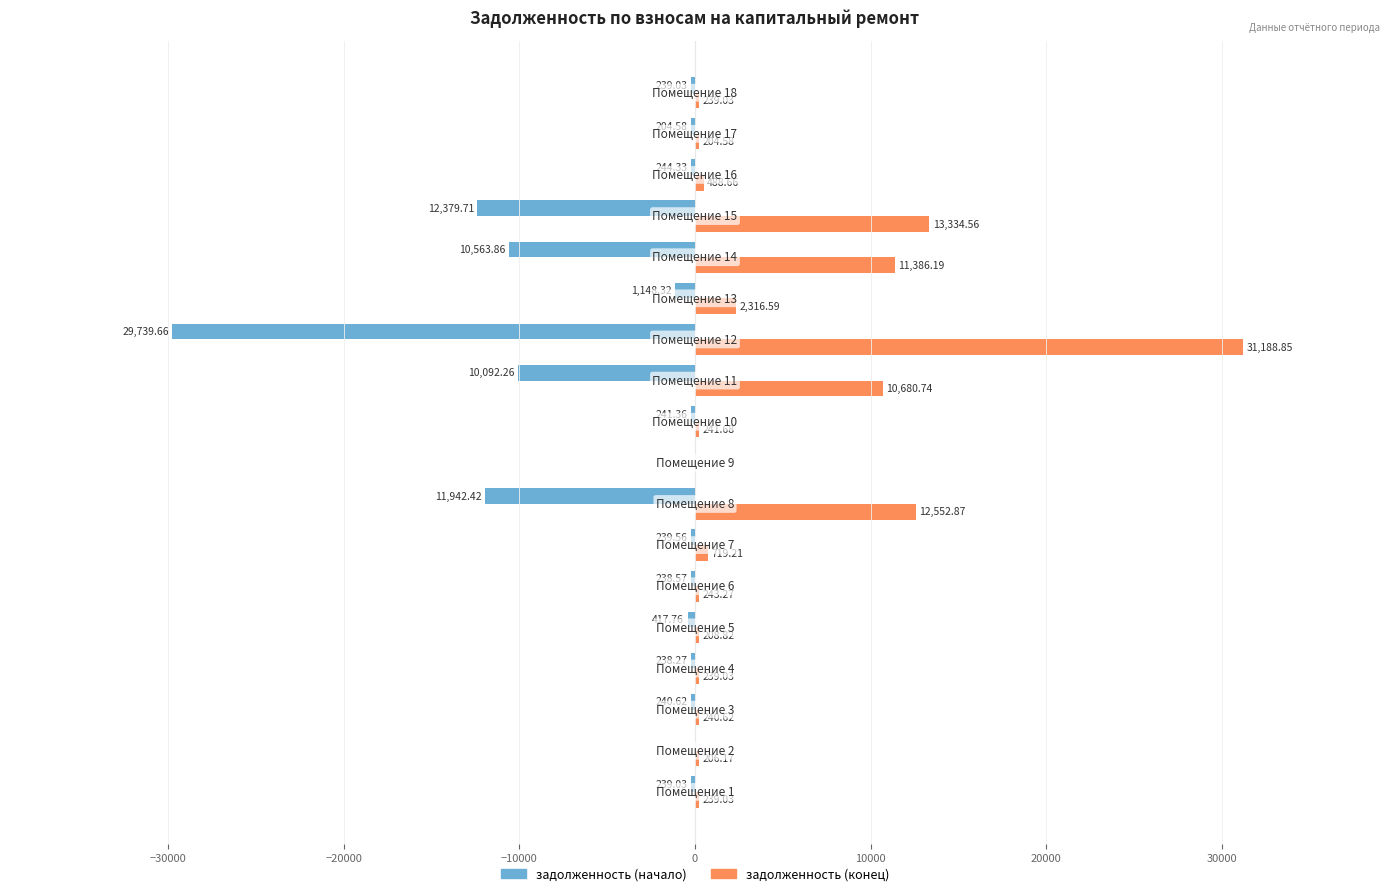

What is the sum of all задолженность (начало) values?

-78409.3